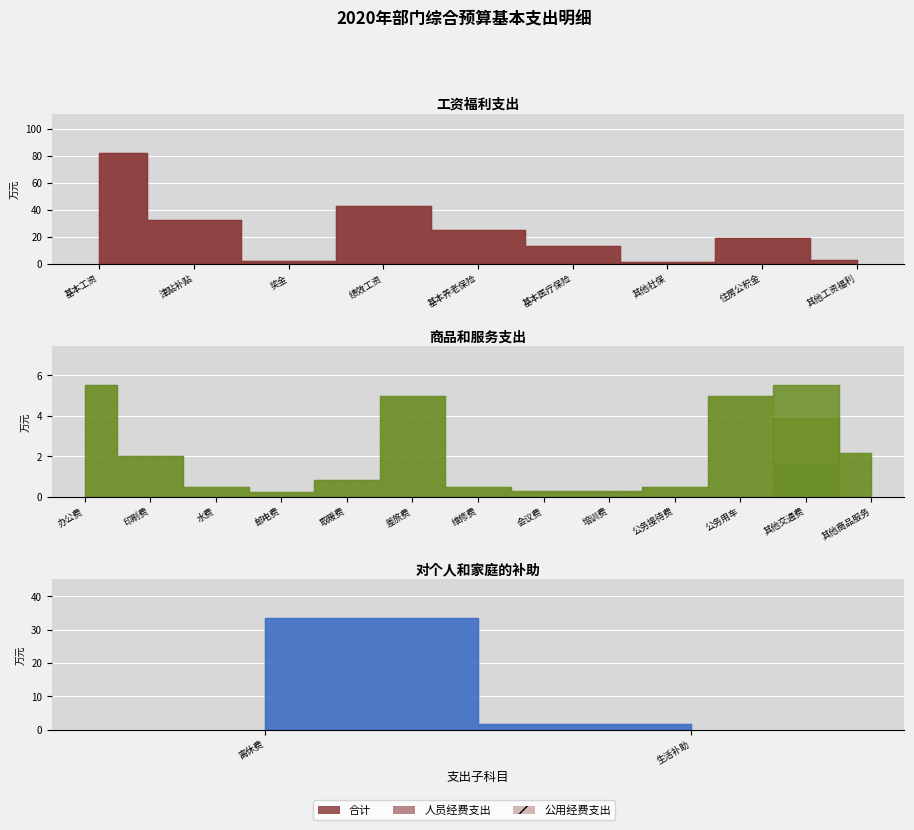

Reading right to left, what are all the values shown in this chart?

工资福利支出: 公用经费支出=0.0	人员经费支出=221.7	合计=221.7
商品和服务支出: 公用经费支出=24.4	人员经费支出=3.9	合计=28.3
对个人和家庭的补助: 公用经费支出=0.0	人员经费支出=35.0	合计=35.0